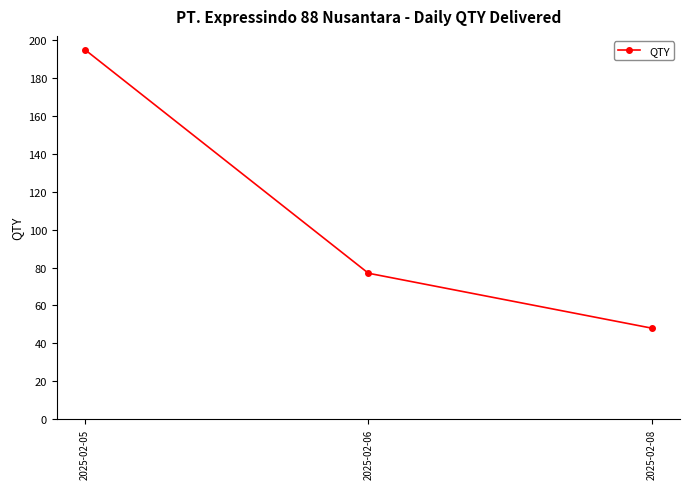

Reading left to right, what are all the values shown in this chart?

2025-02-05=195	2025-02-06=77	2025-02-08=48